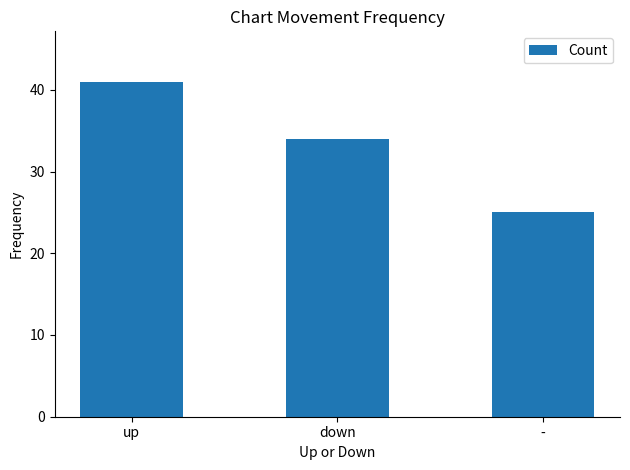

Which label corresponds to the largest value in the chart?

up